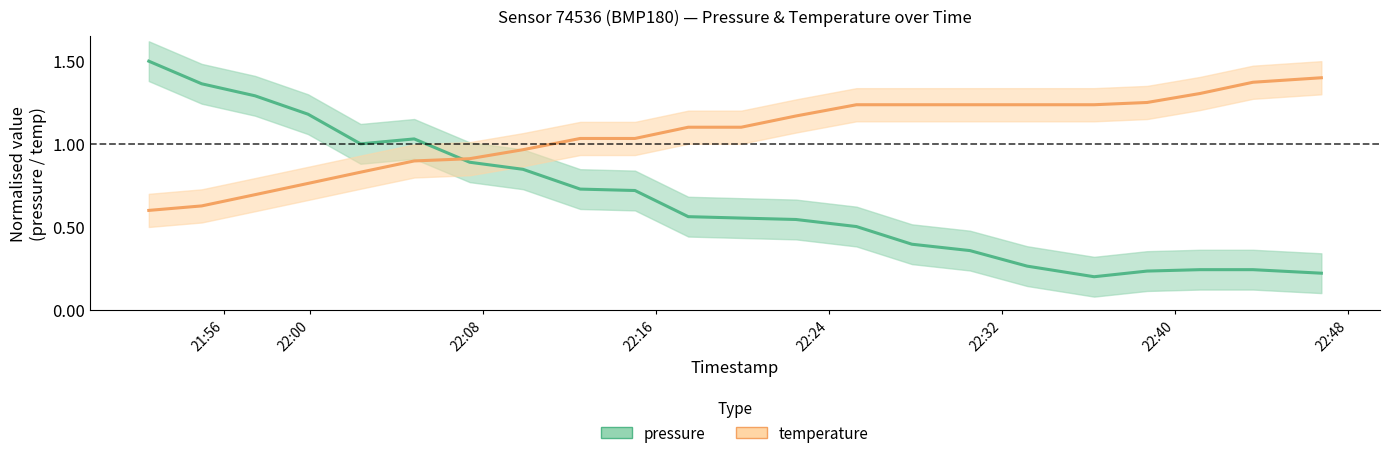

The pressure series shows 0.3 at 22:24. True or false?

False